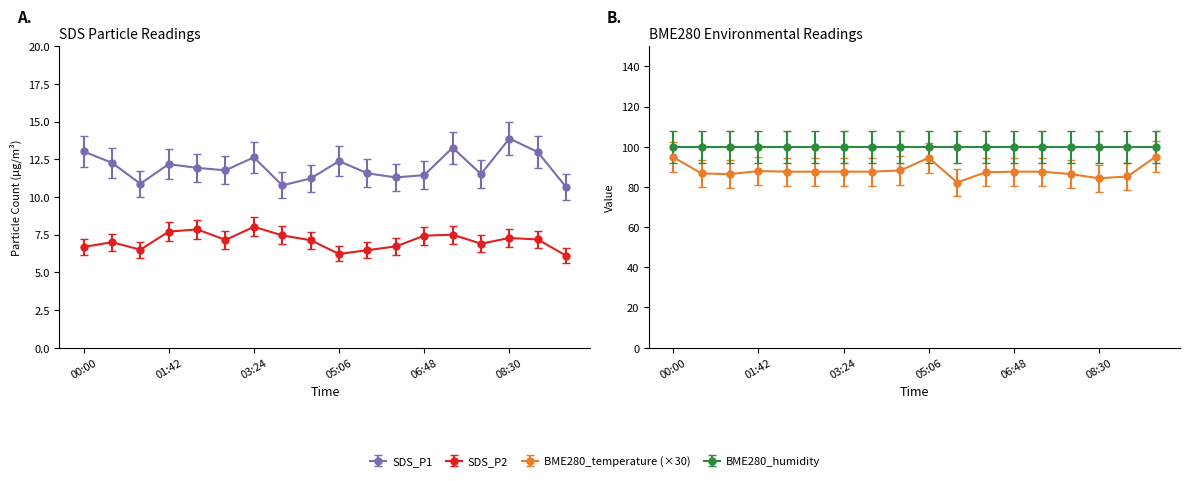

How many values in the SDS_P2 series are below 7?

7